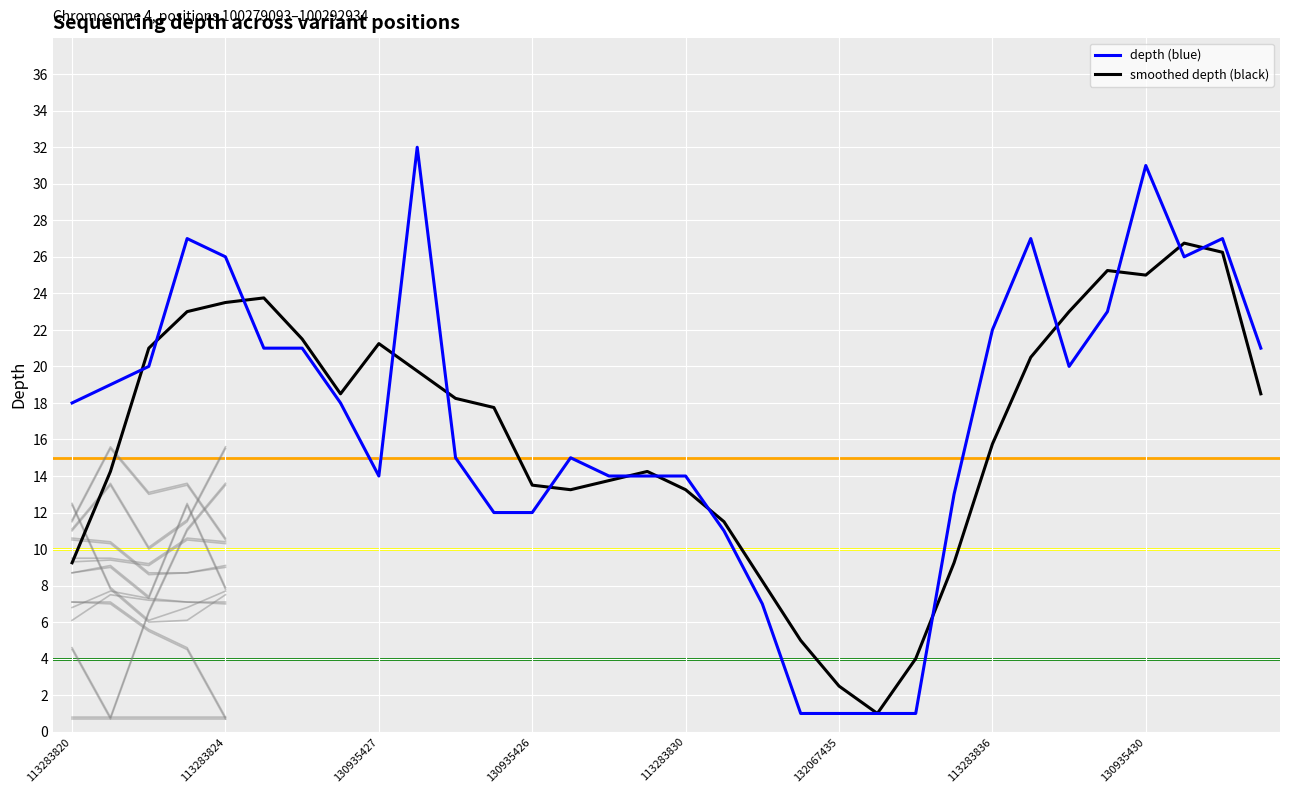

What position from the right is 31?

1